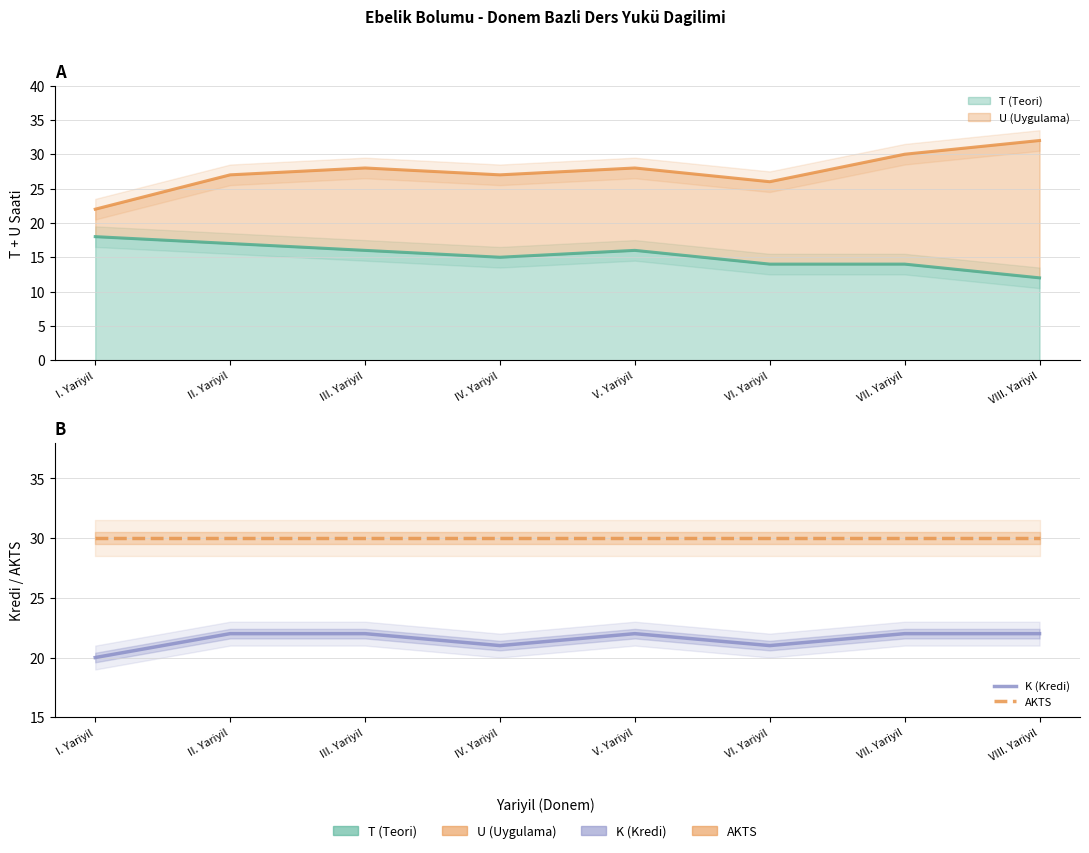

True or false: AKTS and K (Kredi) intersect in this chart.

False